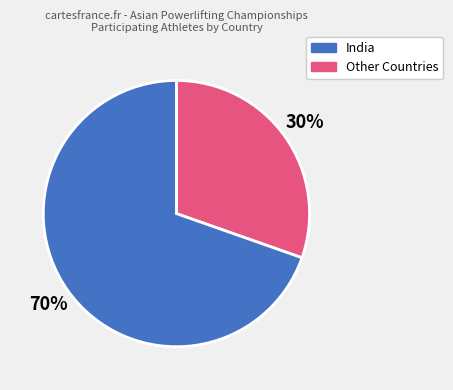

Is there any slice that represents more than half of the pie?

Yes